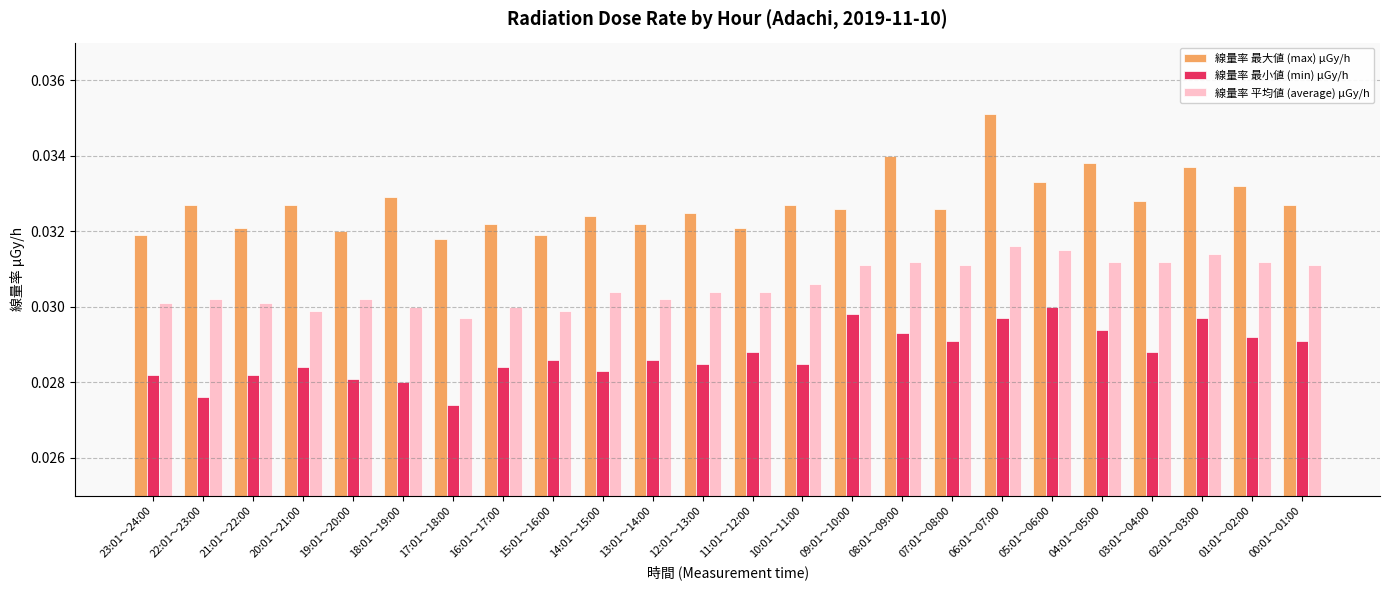

Count the 線量率 平均値 (average) μGy/h values in the range 0 to 1.

24